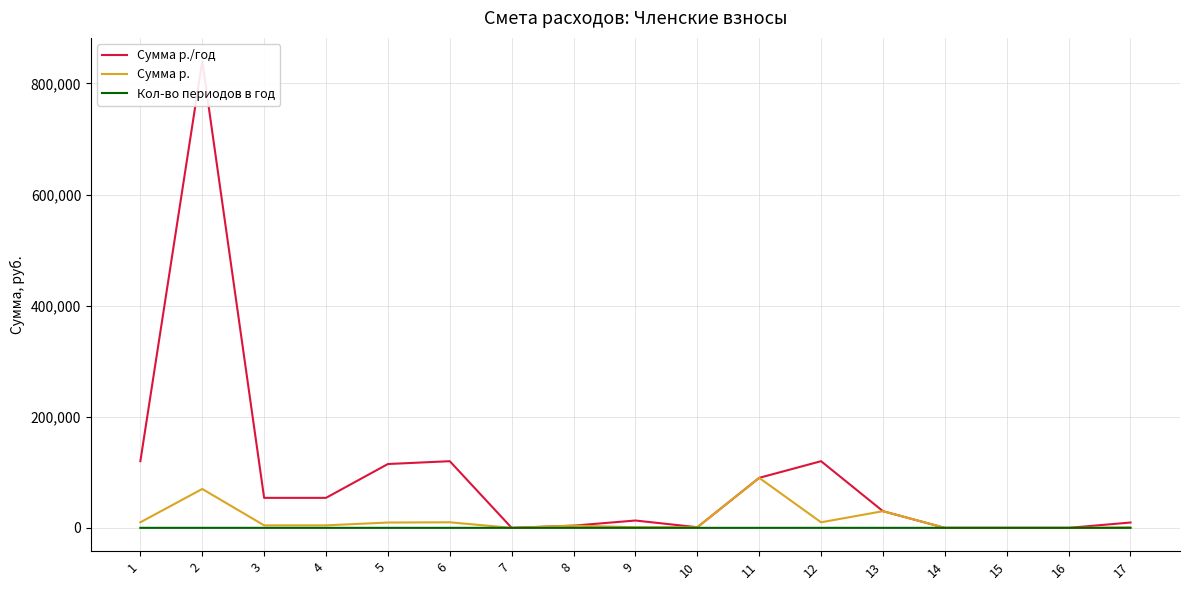

Is it true that Сумма р. equals 49674 at 7?

False